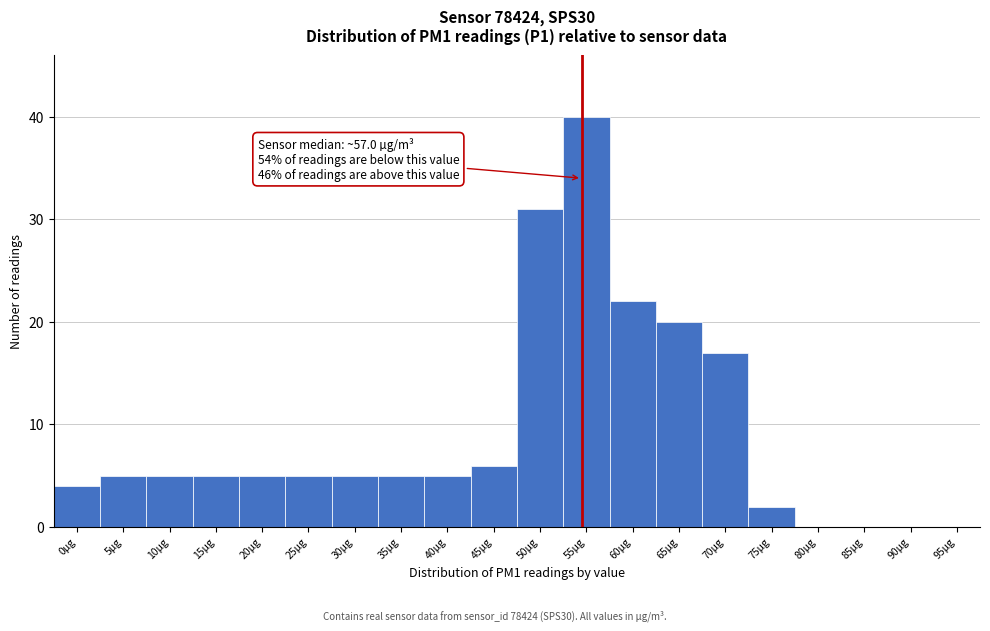

Reading left to right, extract all data points from this chart.

0µg=4	5µg=5	10µg=5	15µg=5	20µg=5	25µg=5	30µg=5	35µg=5	40µg=5	45µg=6	50µg=31	55µg=40	60µg=22	65µg=20	70µg=17	75µg=2	80µg=0	85µg=0	90µg=0	95µg=0